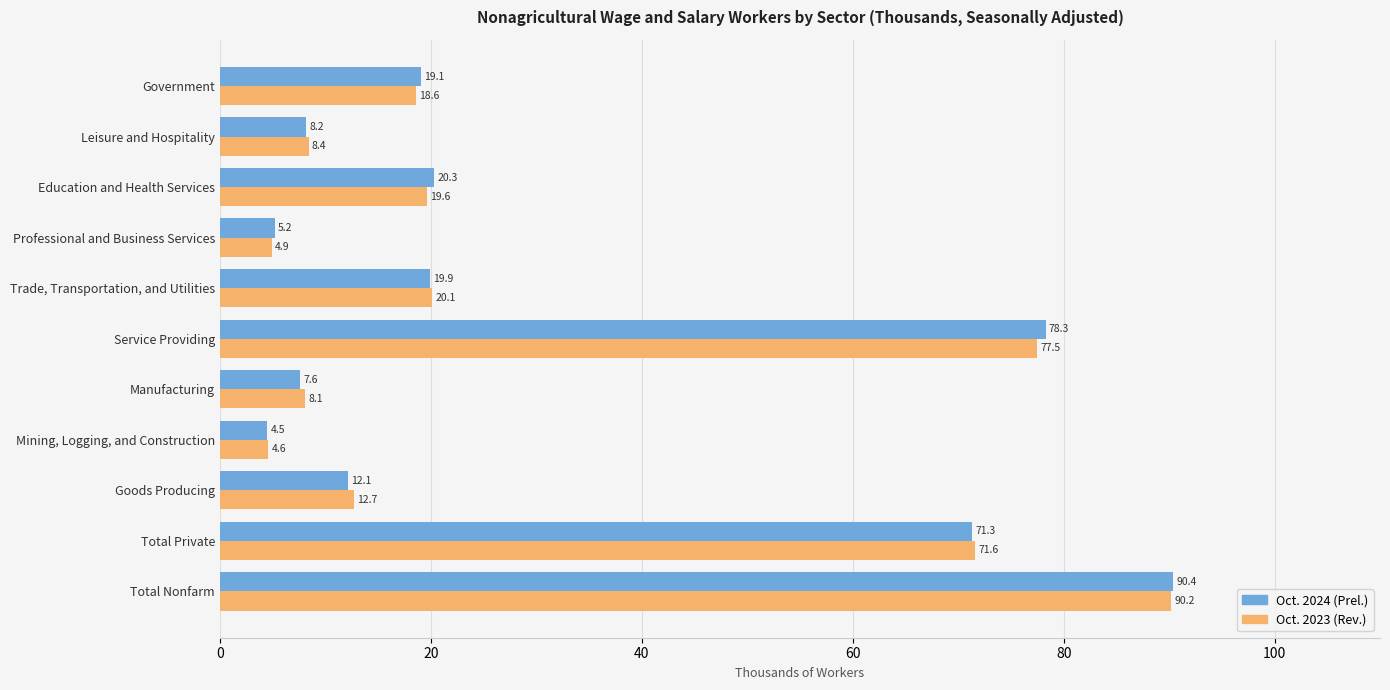

What are all the series names shown in the legend?

Oct. 2024 (Prel.), Oct. 2023 (Rev.)